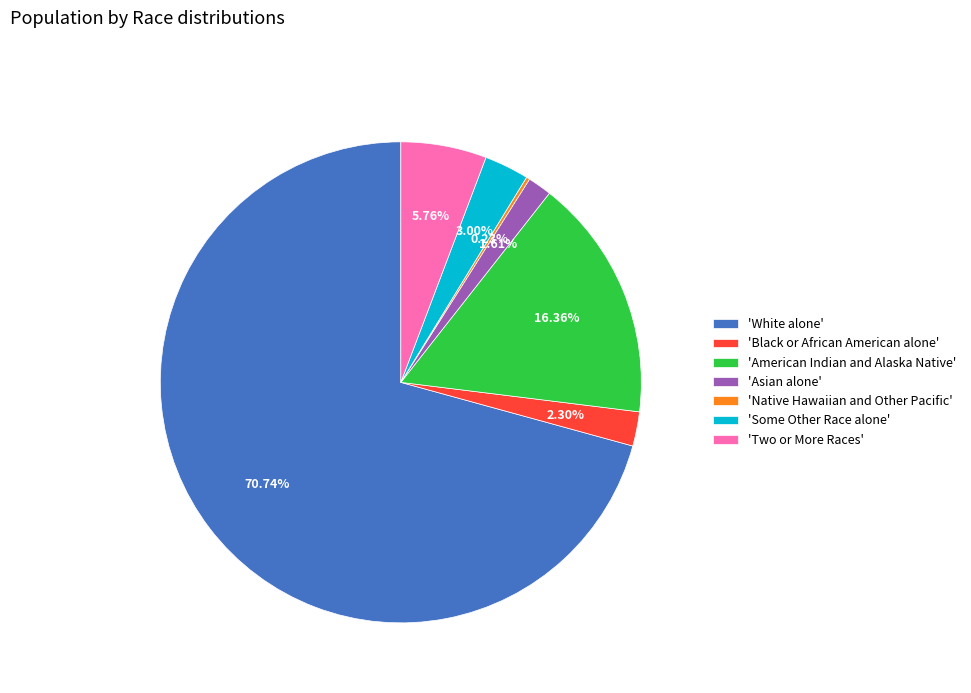

Do 'Black or African American alone' and 'White alone' together represent more than half of the pie?

Yes